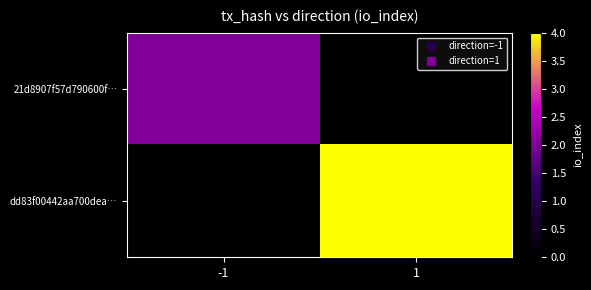

Which series has the largest range (max minus min)?

dd83f00442aa700dea…